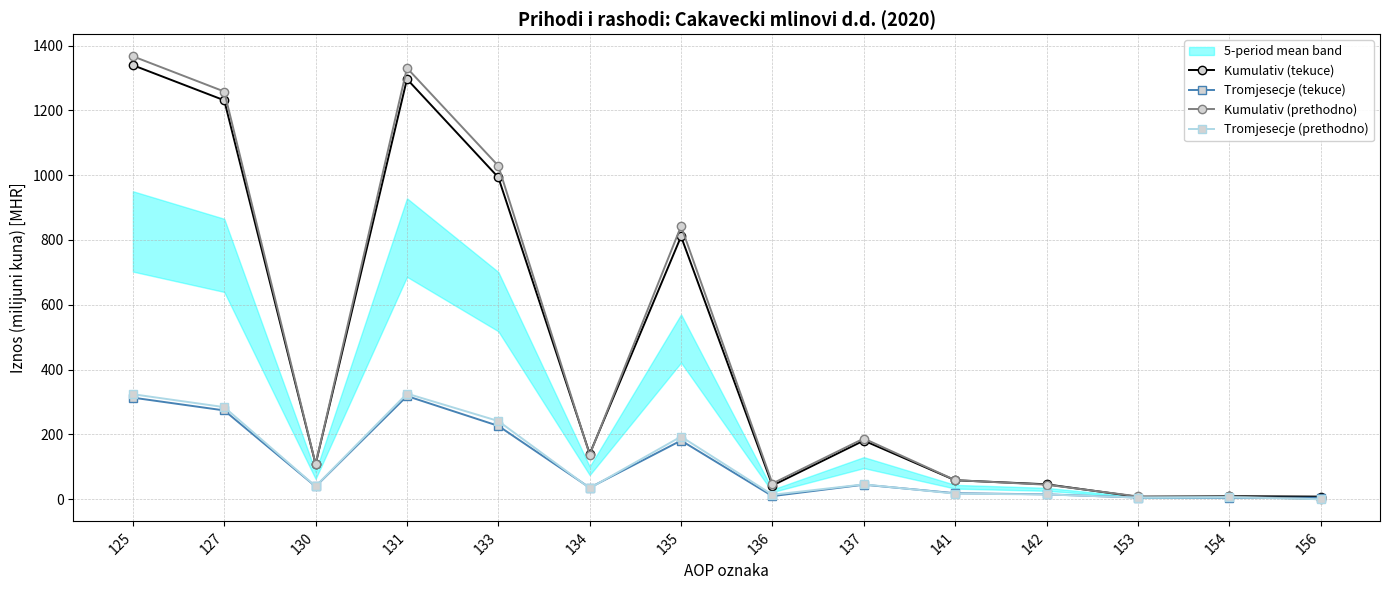

At how many categories does at least one series exceed 536?

5